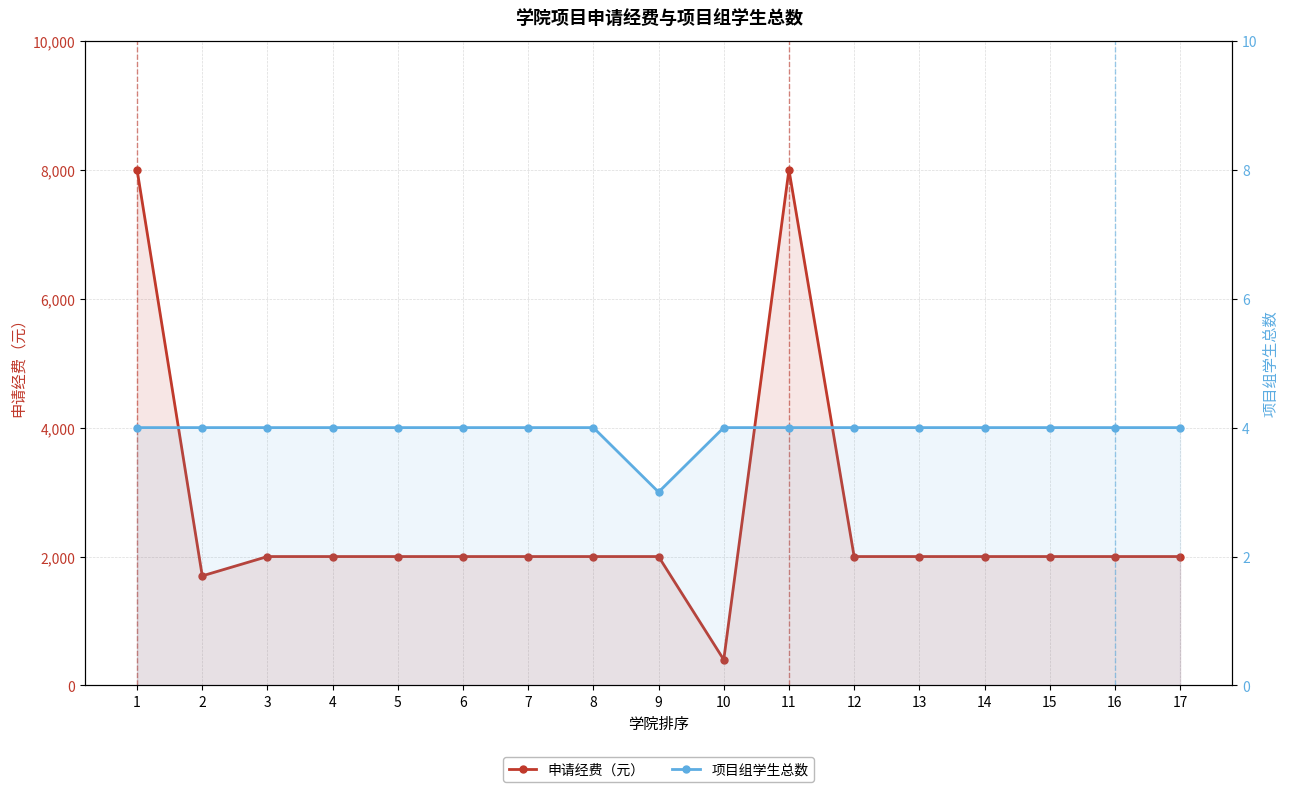

Where does the 申请经费（元） series first go above 2000?

1